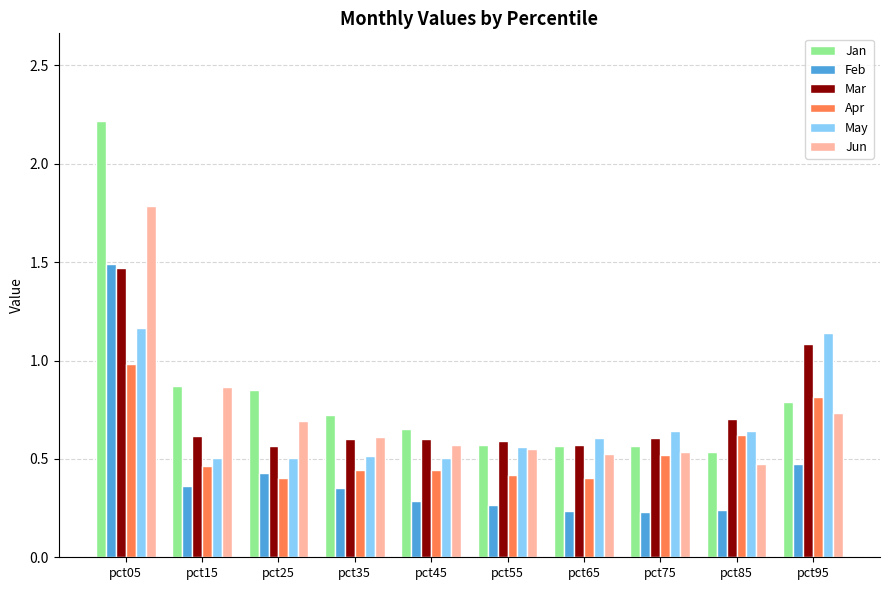

Is it true that May equals 0.7 at pct35?

False